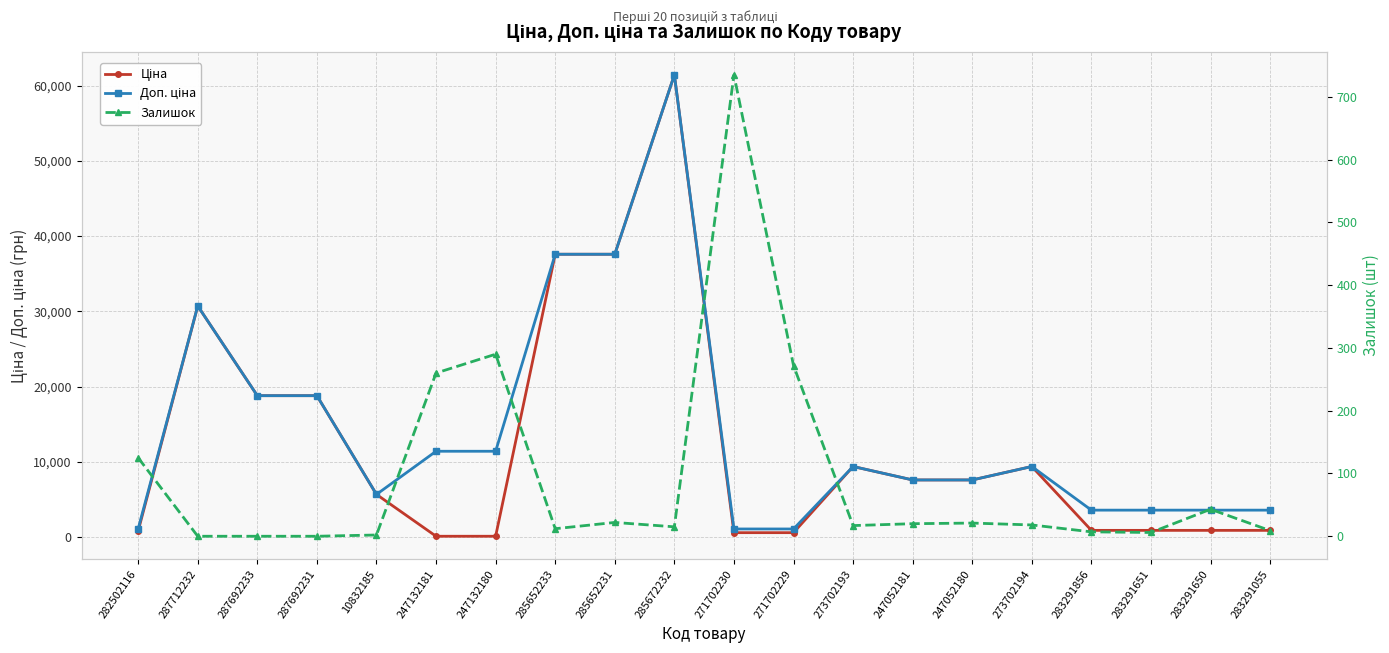

Which category has the lowest value in the Ціна series?

247132181